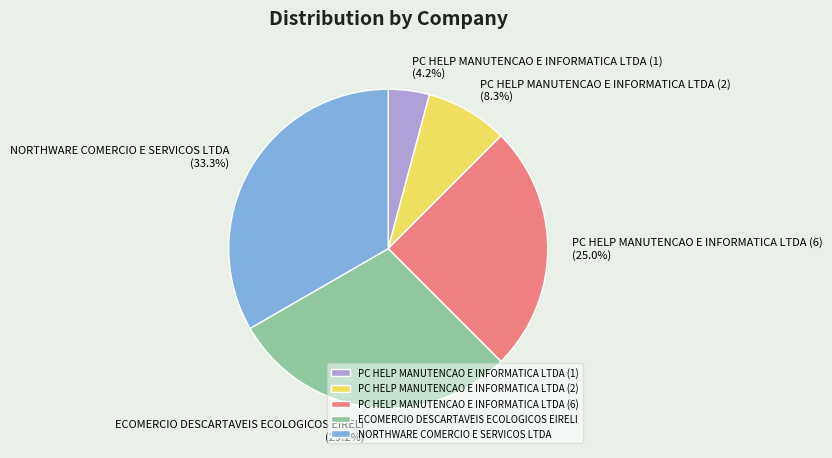

Do PC HELP MANUTENCAO E INFORMATICA LTDA (2) and PC HELP MANUTENCAO E INFORMATICA LTDA (6) together represent more than half of the pie?

No